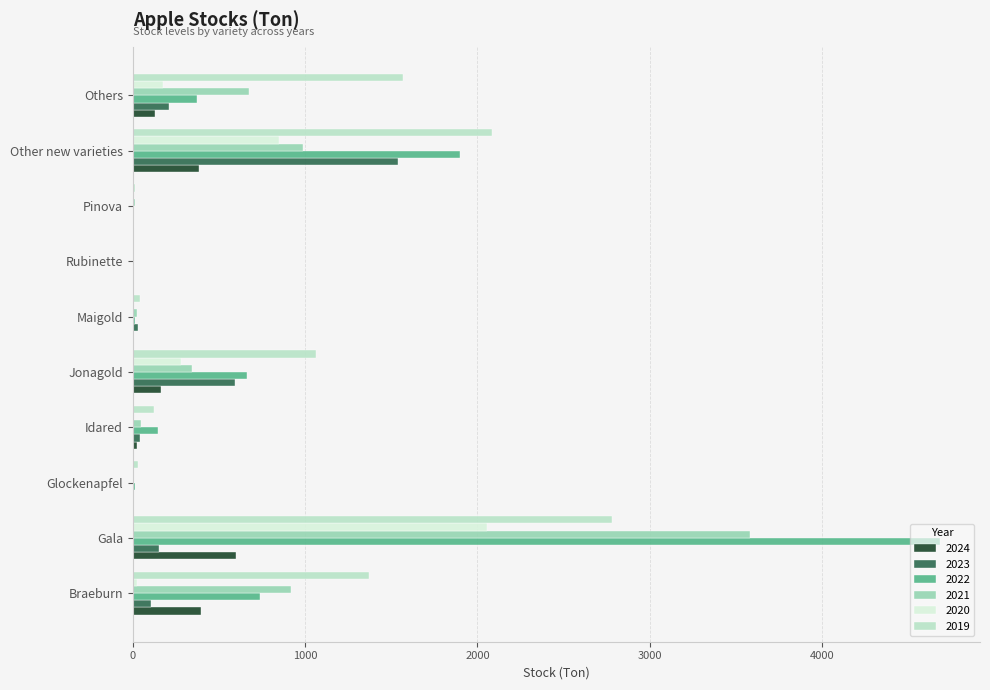

What is the total value across all series at Jonagold?

3104